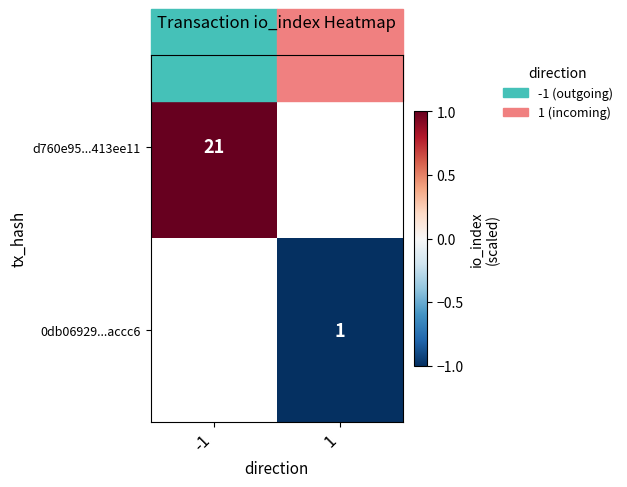

The value of d760e95...413ee11 at -1 is 21. True or false?

True